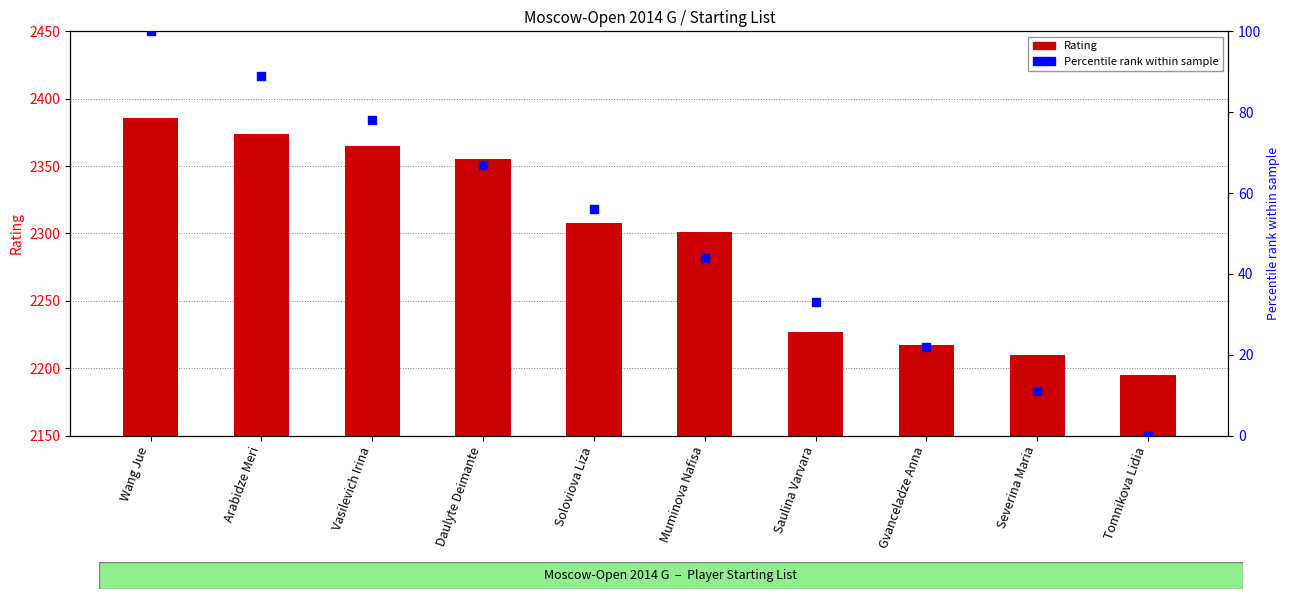

Which series reaches the minimum Y coordinate?

Percentile rank within sample